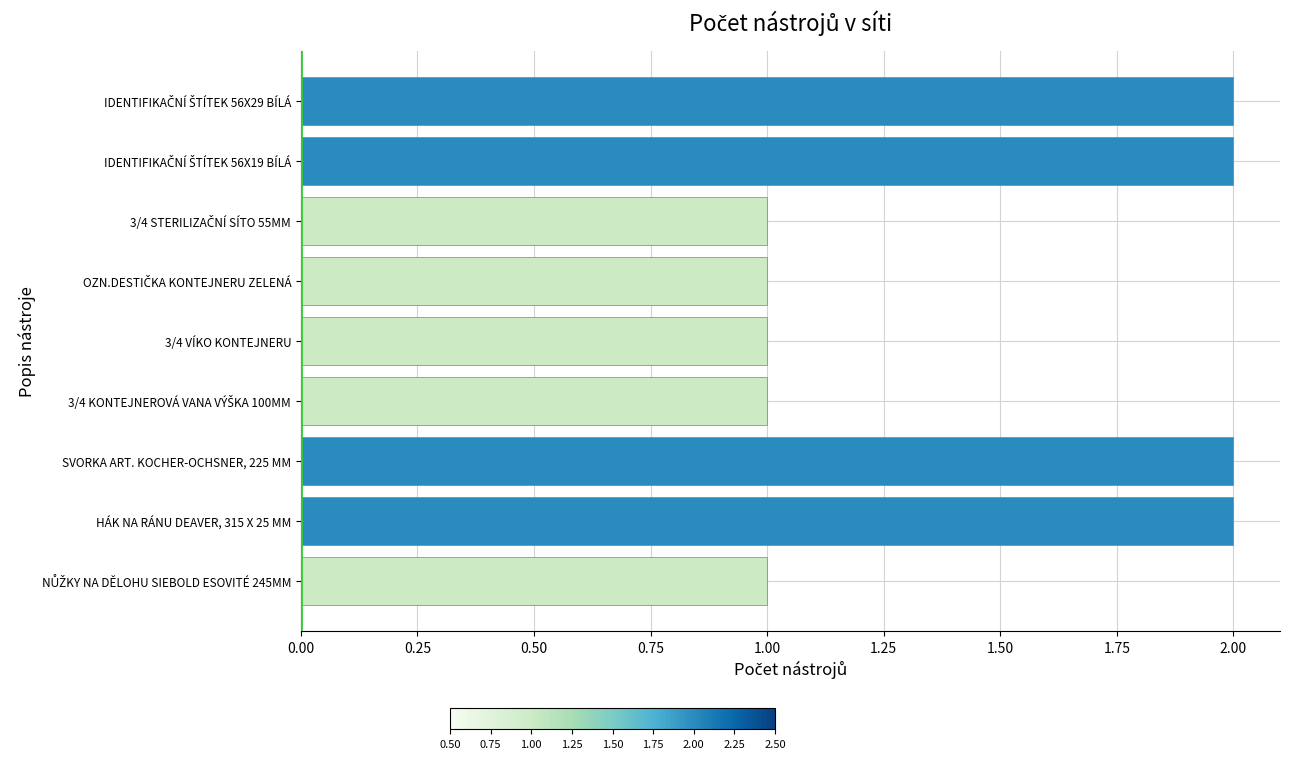

Is it true that the value at SVORKA ART. KOCHER-OCHSNER, 225 MM is 2?

True